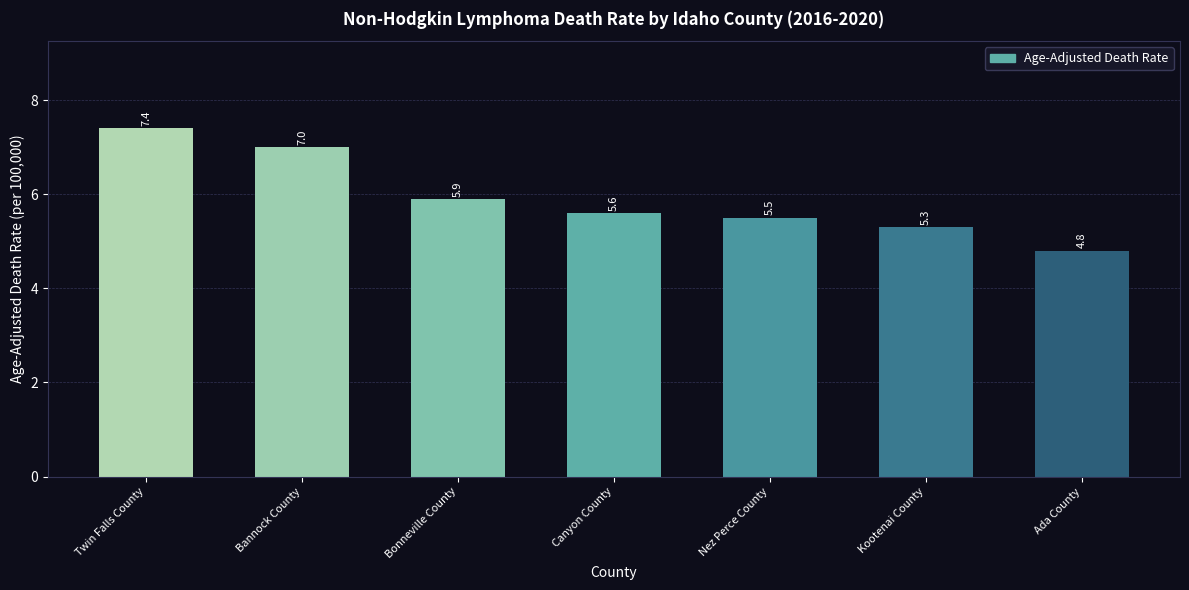

Rank the categories by value from highest to lowest.

Twin Falls County, Bannock County, Bonneville County, Canyon County, Nez Perce County, Kootenai County, Ada County